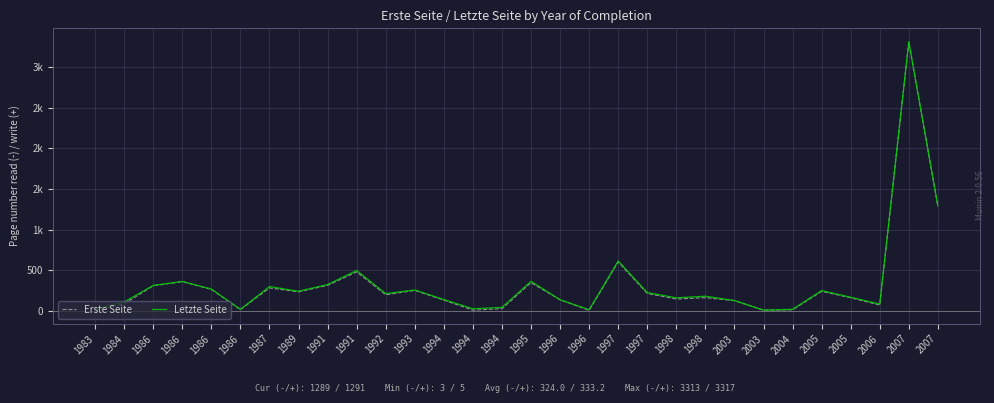

At which category does Letzte Seite reach its first local peak?

1986